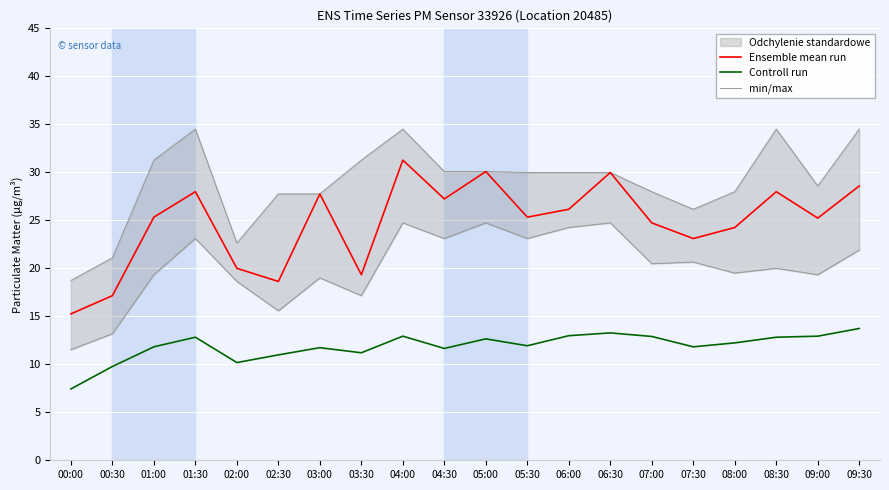

At which category does the chart reach its minimum across all series?

00:00